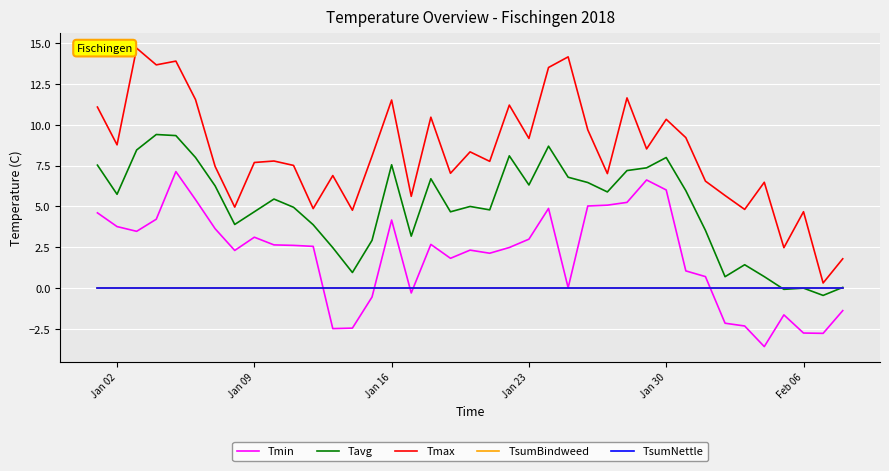

How many lines are shown in the chart?

5